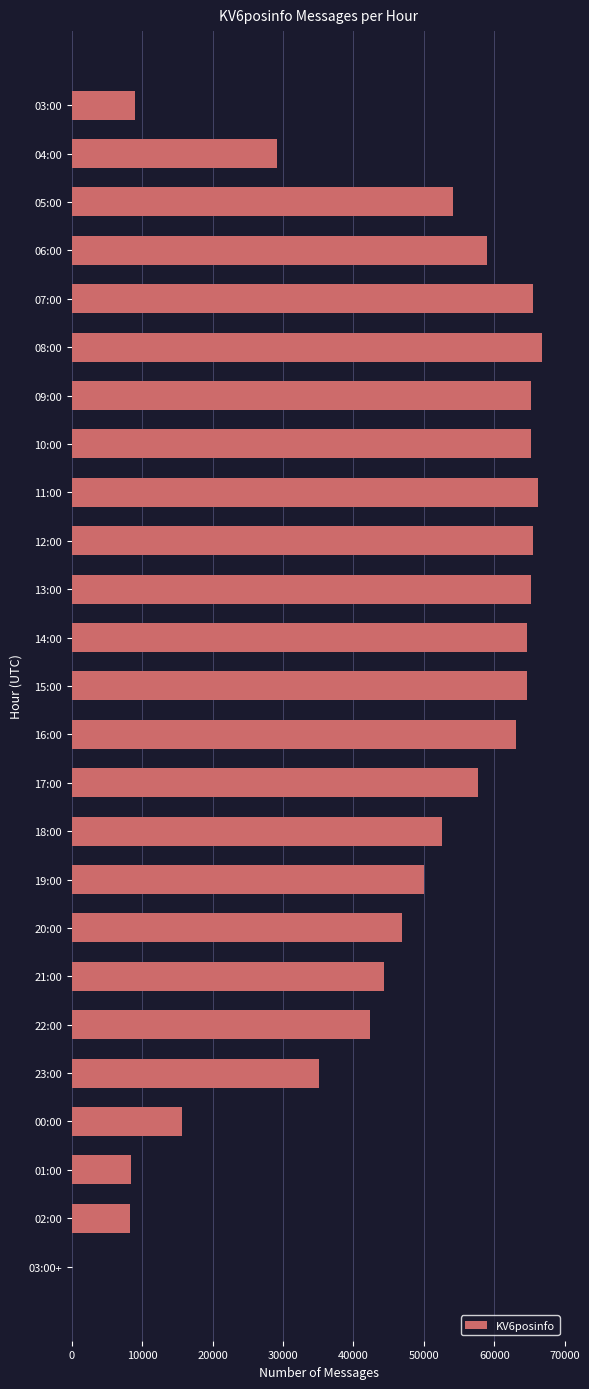

At which label is the value closest to 33376?

23:00